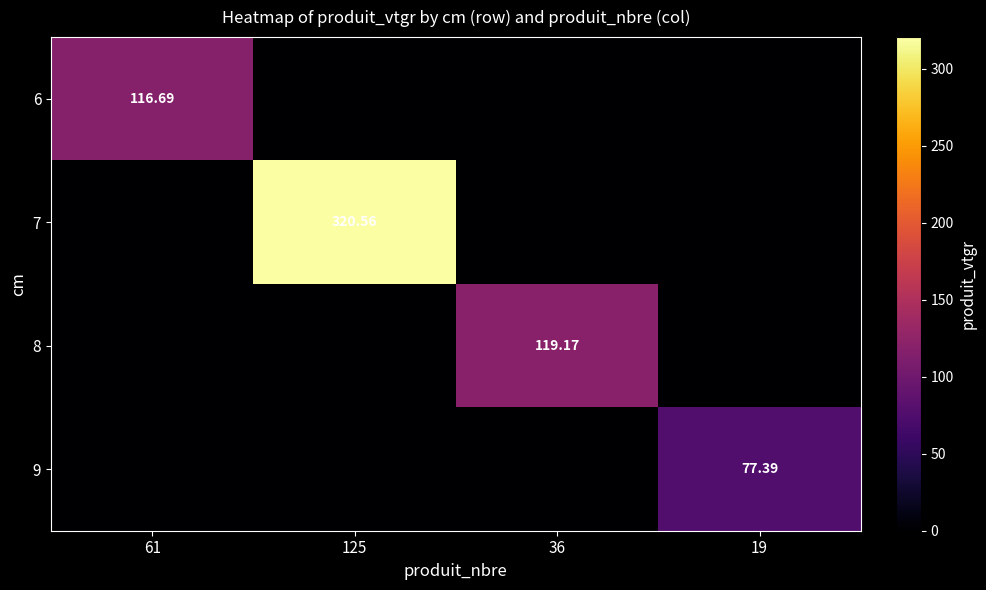

Between 125 and 36, which series saw the biggest shift?

7